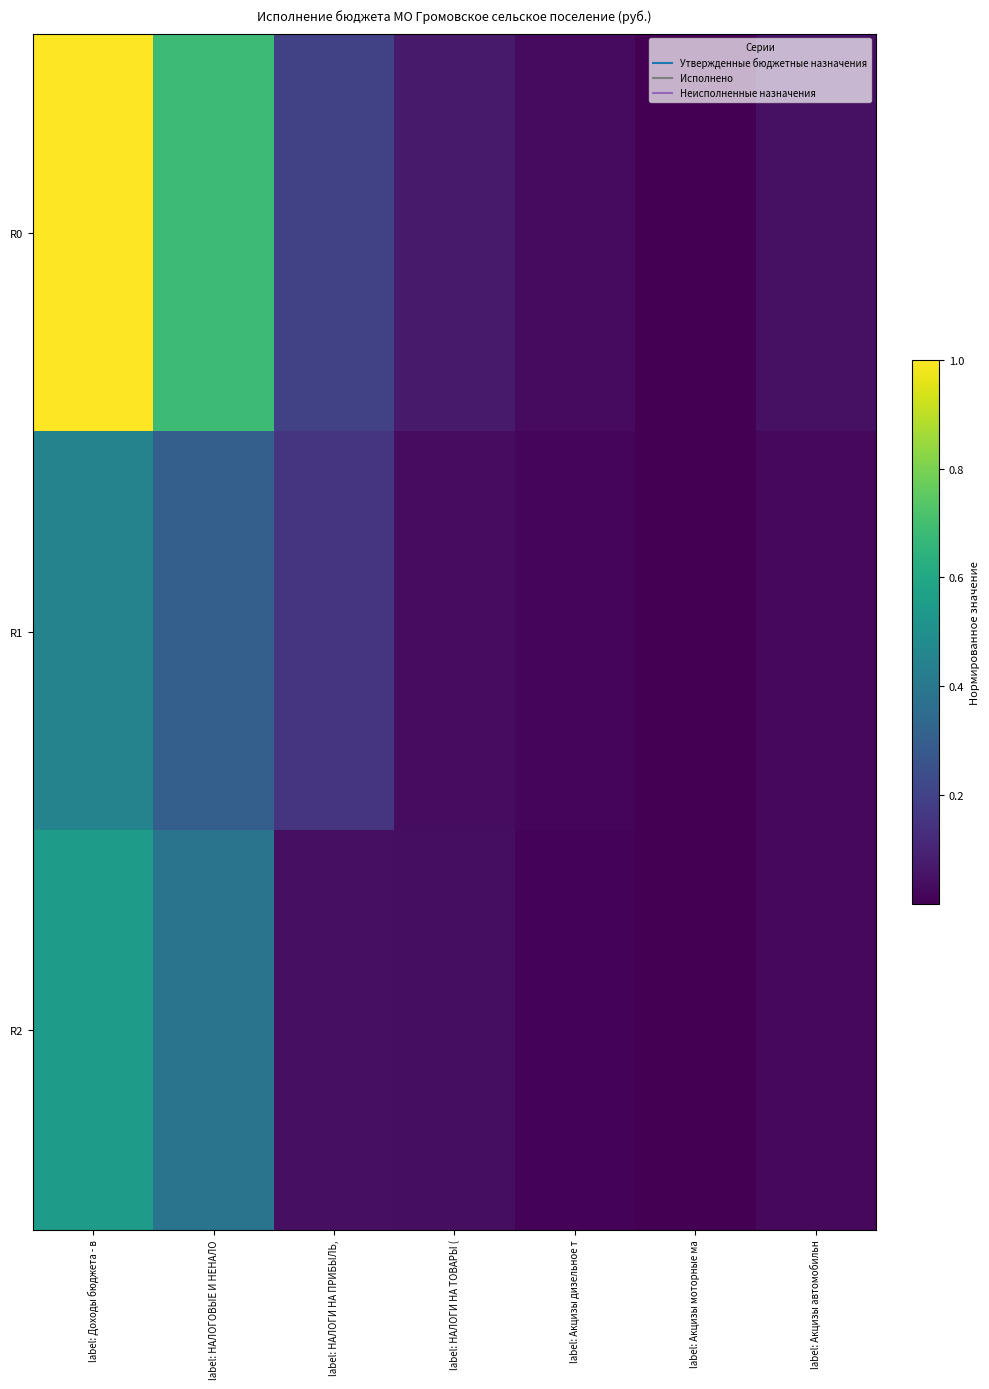

Which series has the largest range (max minus min)?

R0